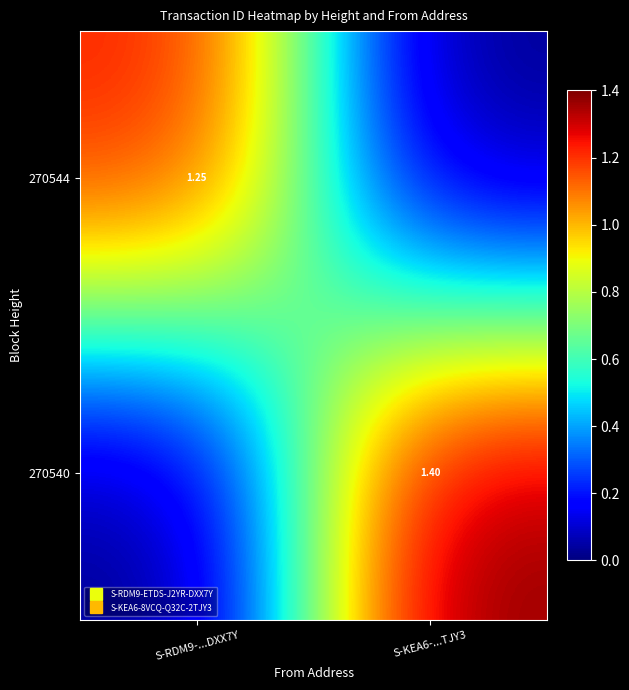

The value of 270540 at S-RDM9-...DXX7Y is 0.0. True or false?

True